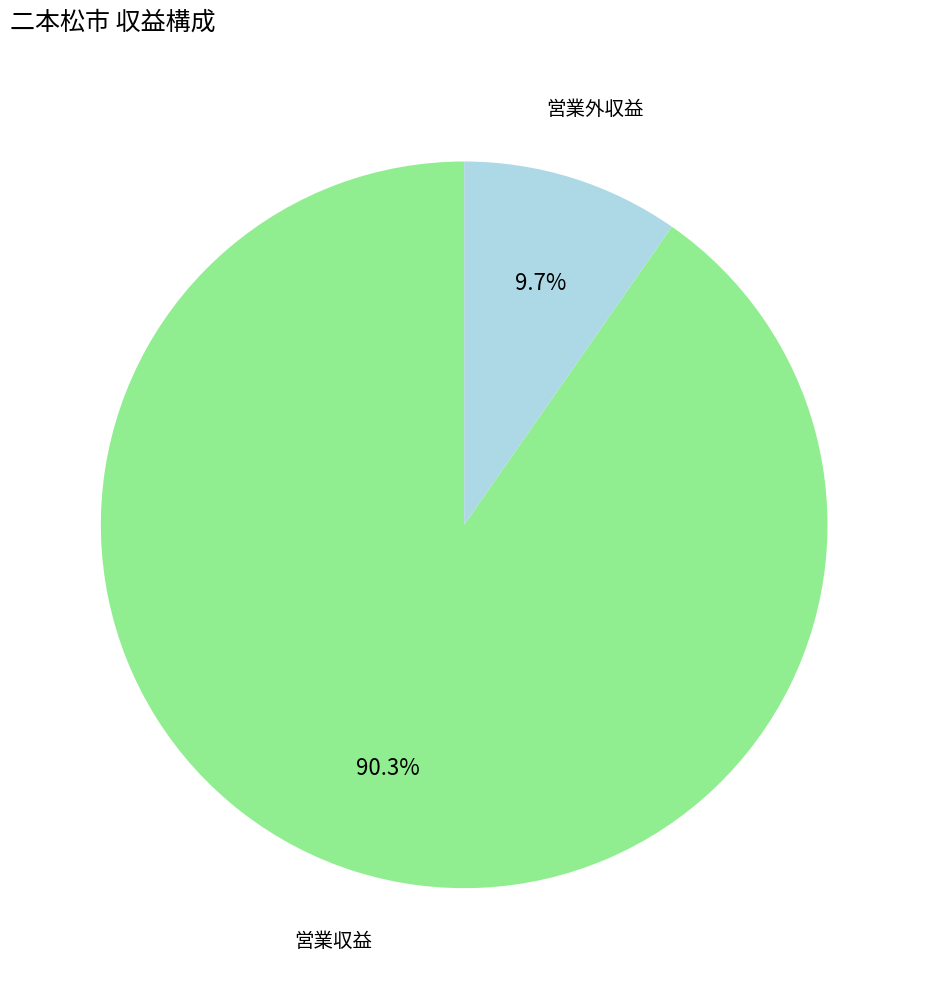

Is there any slice that represents more than half of the pie?

Yes